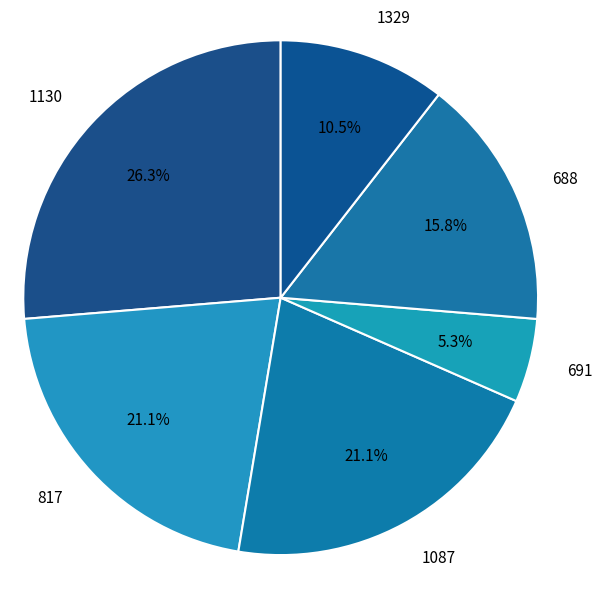

Is there a majority slice in this chart?

No